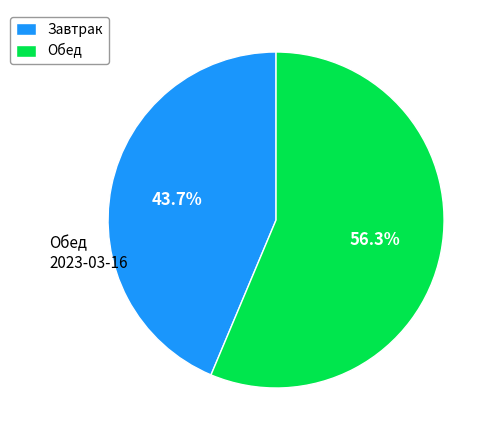

Between Обед and Завтрак, which is larger?

Обед